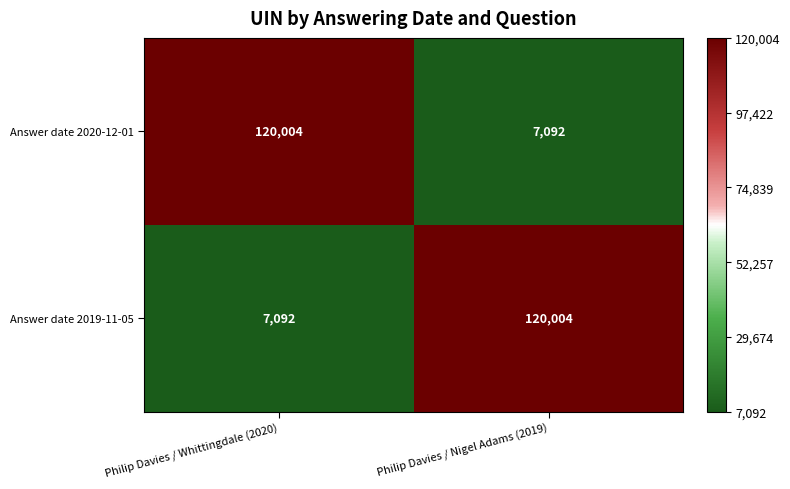

What is the difference between the maximum and minimum values in the Answer date 2020-12-01 series?

112912